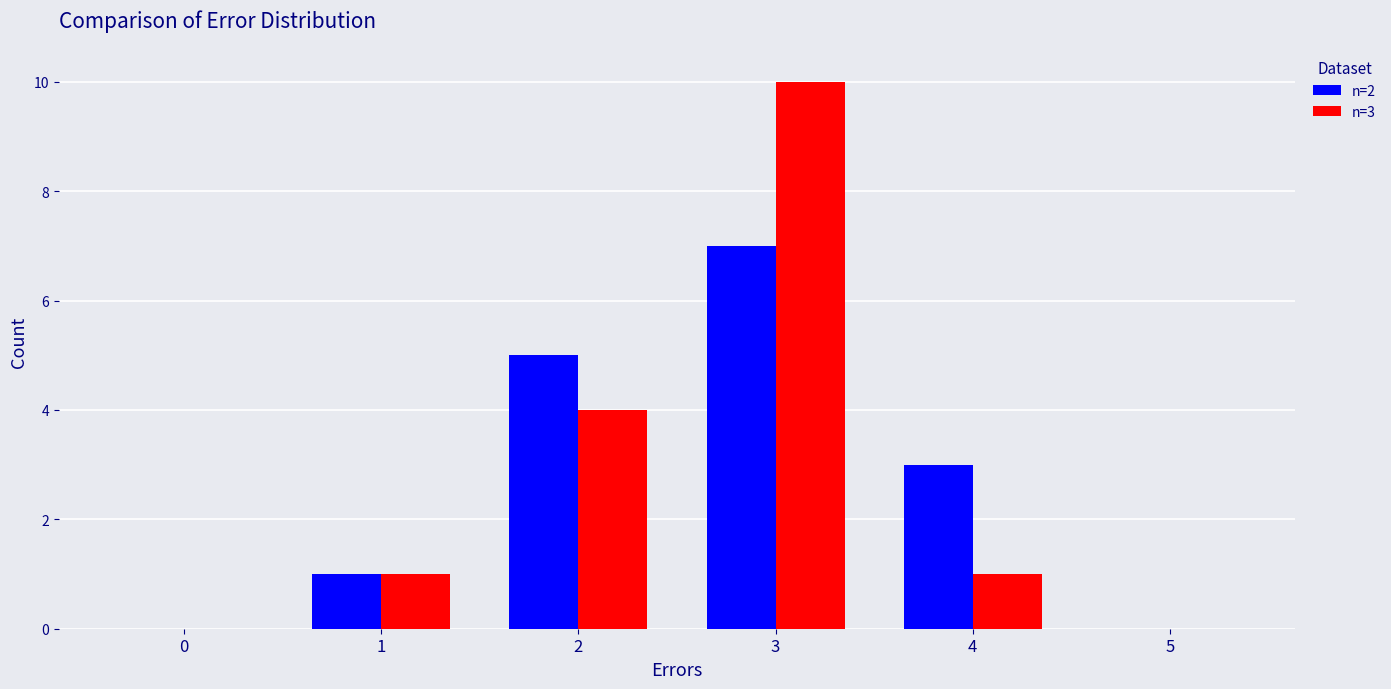

How many categories are shown in the chart?

6